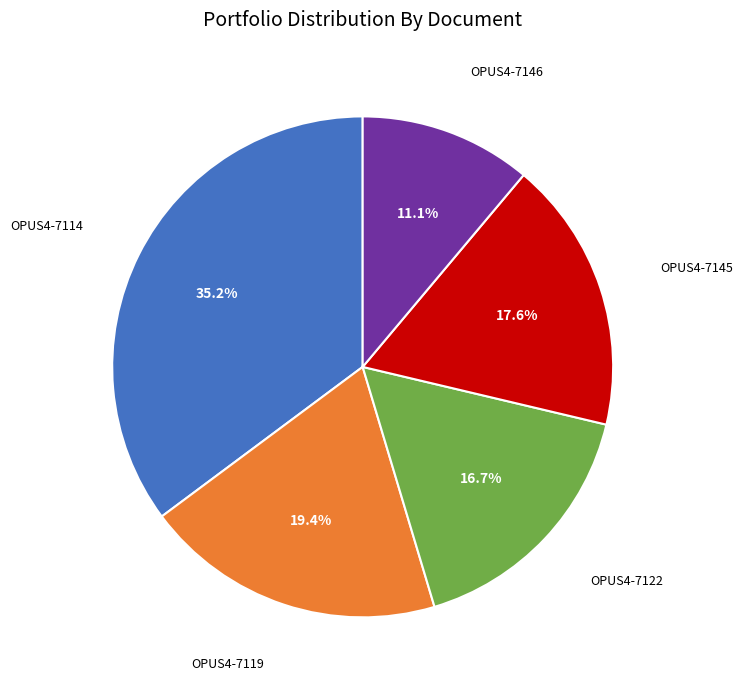

Does any single category account for the majority?

No